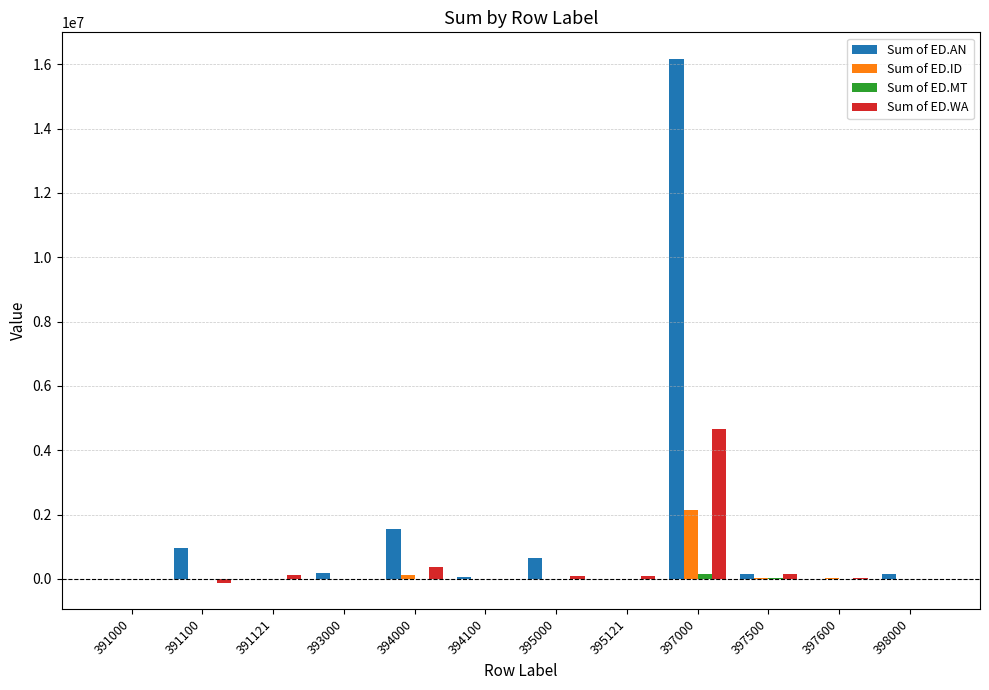

What is the maximum value for Sum of ED.ID?

2139594.7